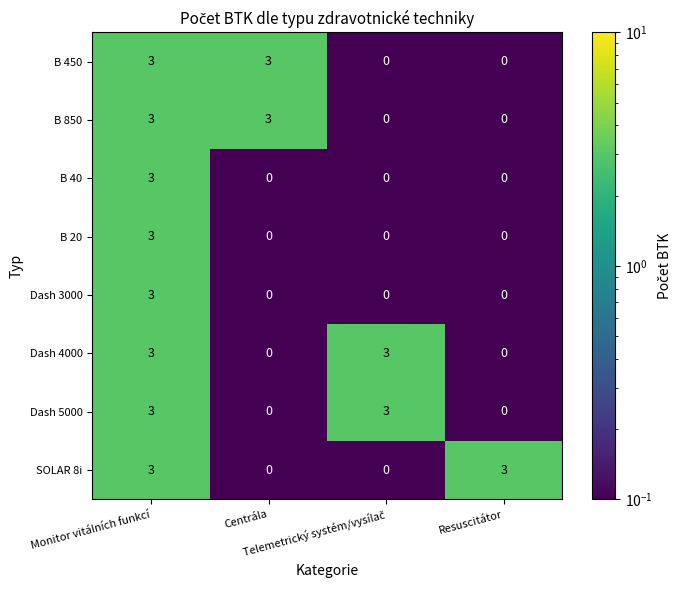

At how many categories does at least one series exceed 1?

4